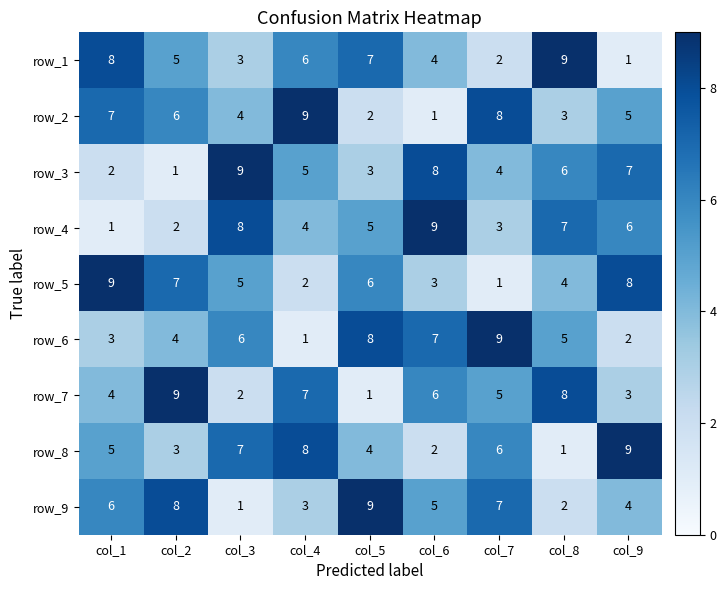

How many row_6 values are between 3 and 7?

5